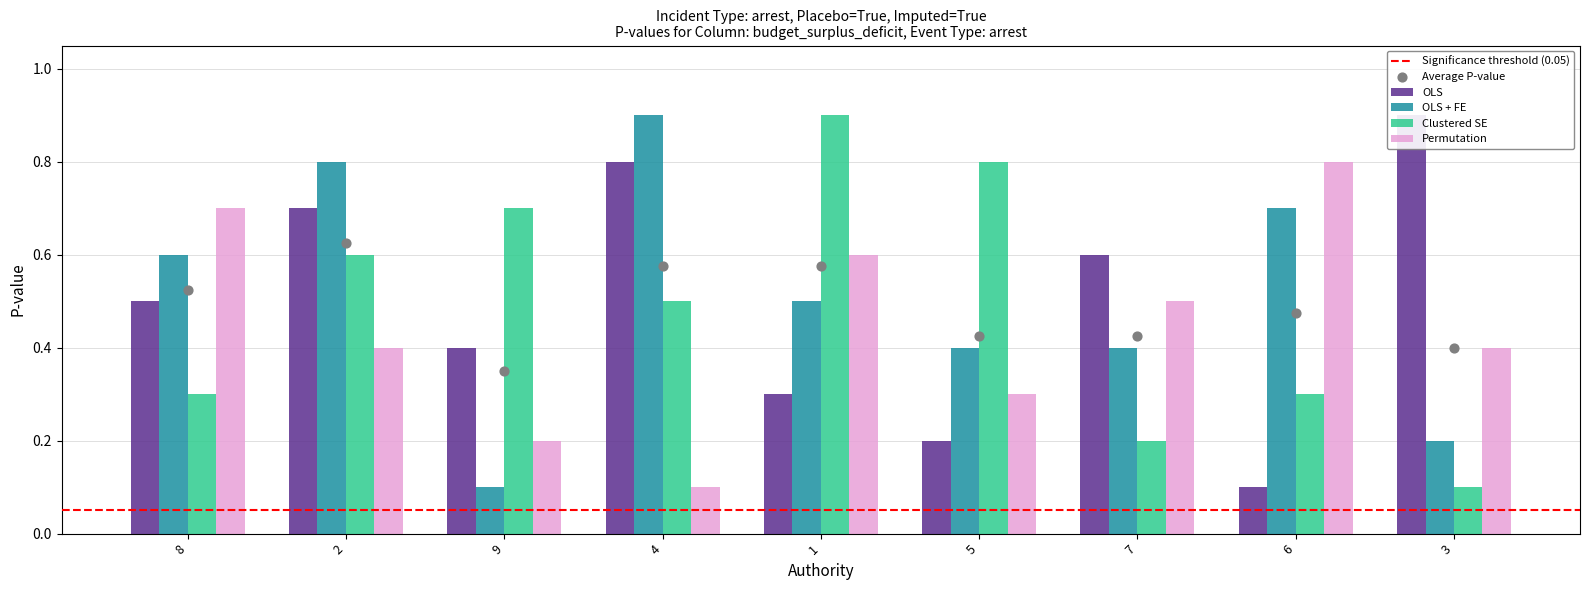

At how many categories does at least one series exceed 0?

9